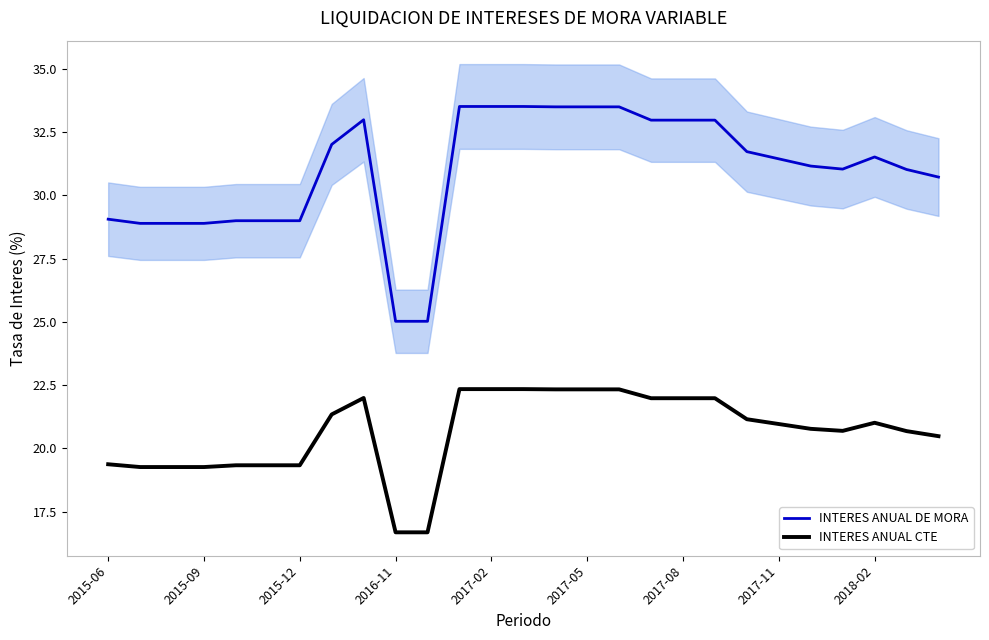

Is this an area chart (filled region under the line)?

No